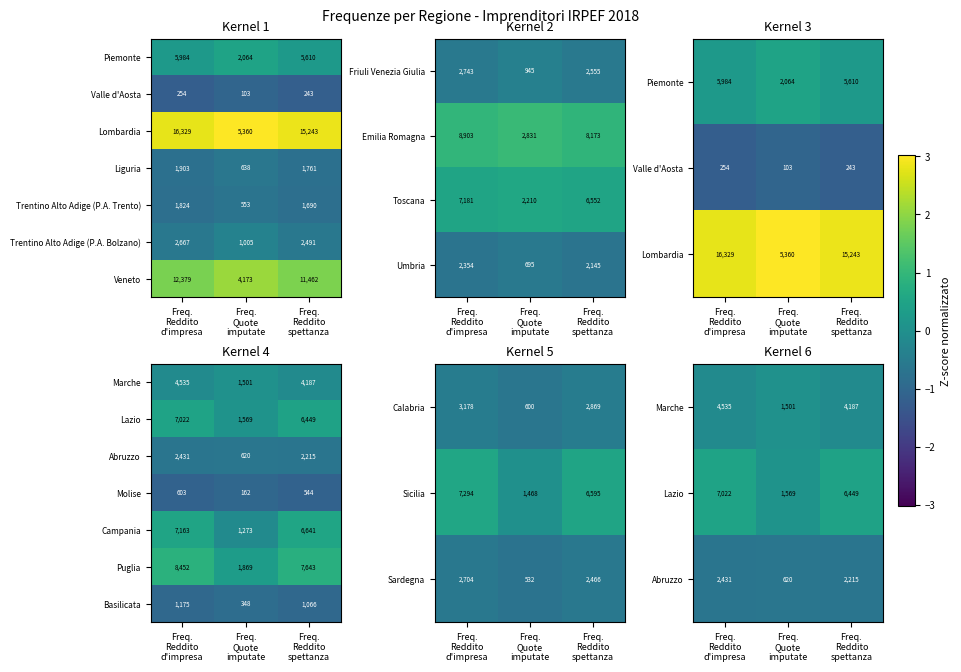

What is the highest value of the Molise series?

603